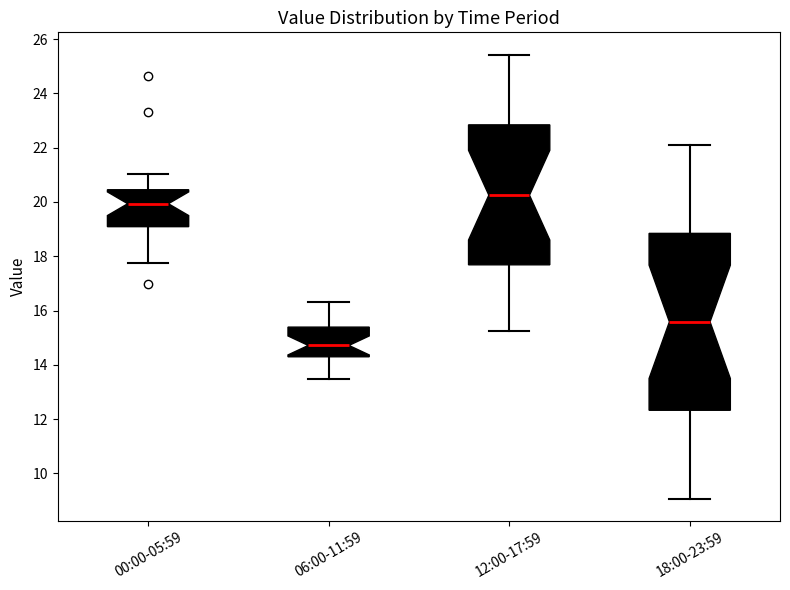

Where does the median line of the box for 00:00-05:59 sit on the y-axis? The values are not printed on the chart, so give them approximately, as read against the axis.

20.0